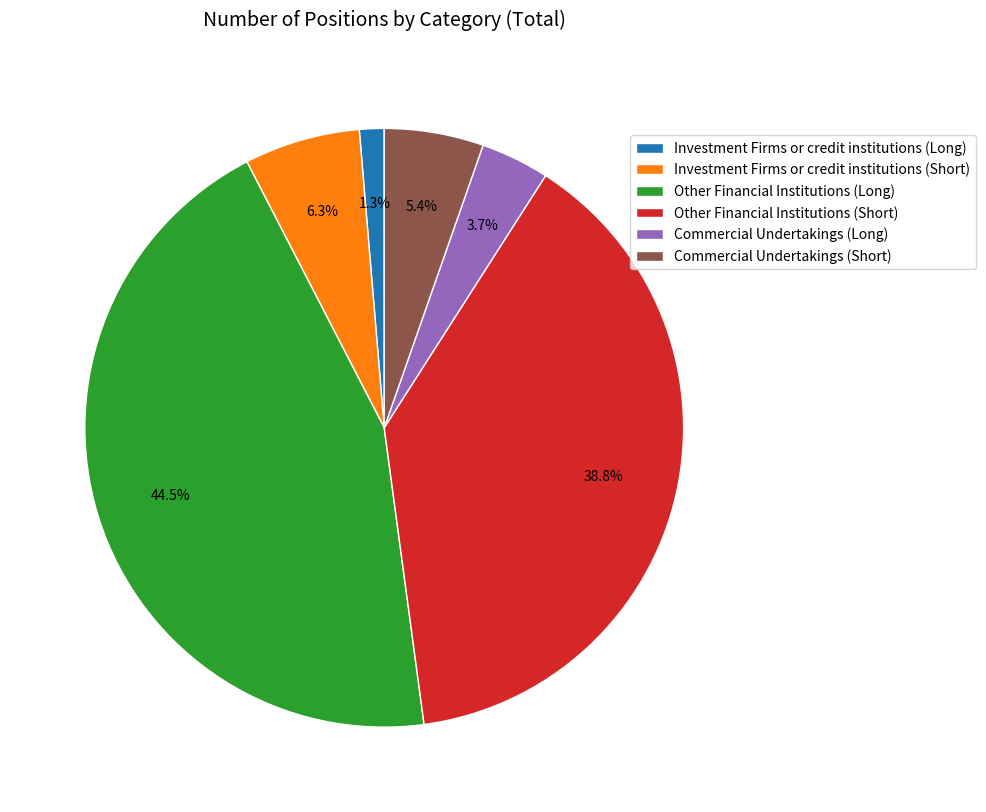

To the nearest percent, what is the difference between the Commercial Undertakings (Long) and Commercial Undertakings (Short) slice percentages?

2%